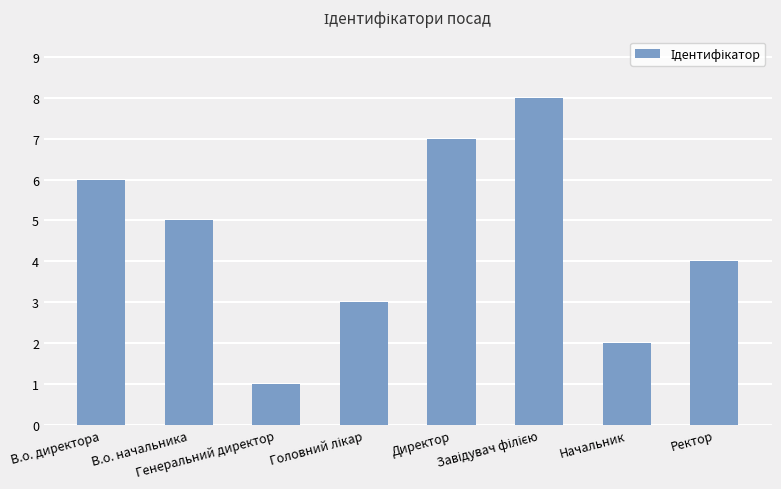

What is the label of the 4th bar from the right?

Директор